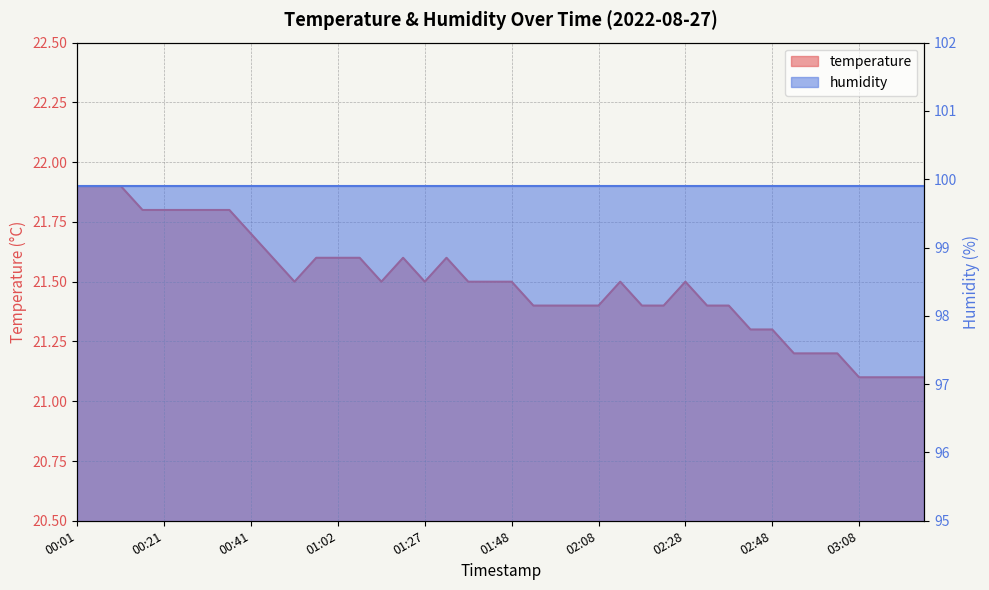

What is the change in value from 00:51 to 03:24?

-0.4